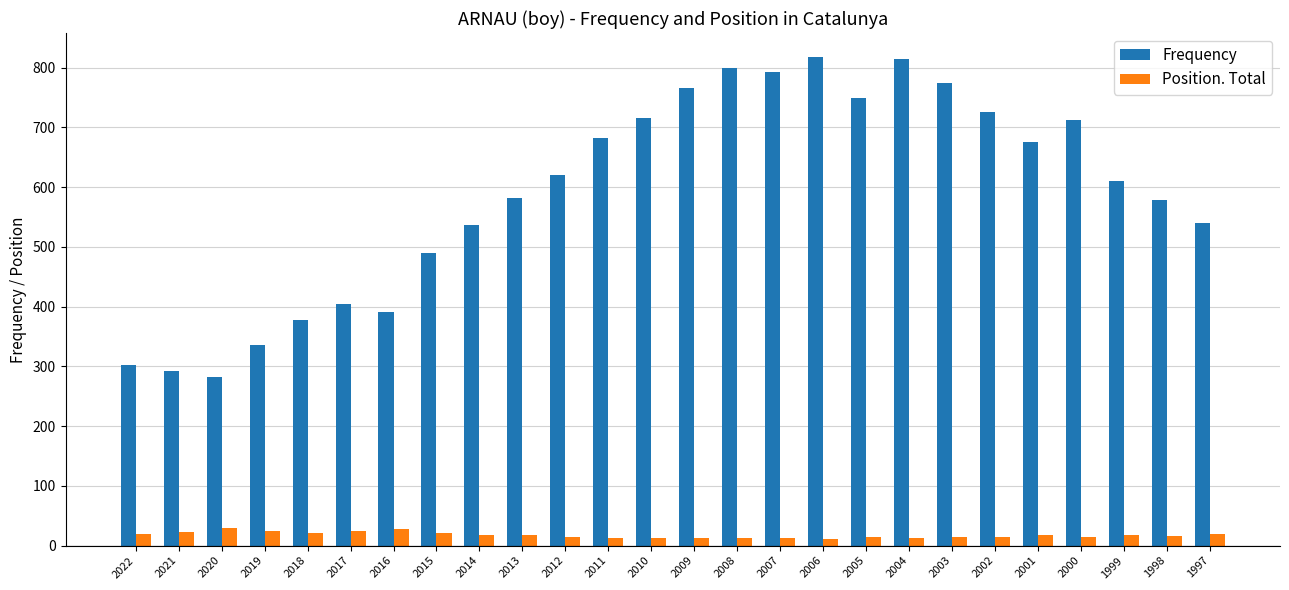

At 2016, list the series in order from largest to smallest.

Frequency, Position. Total